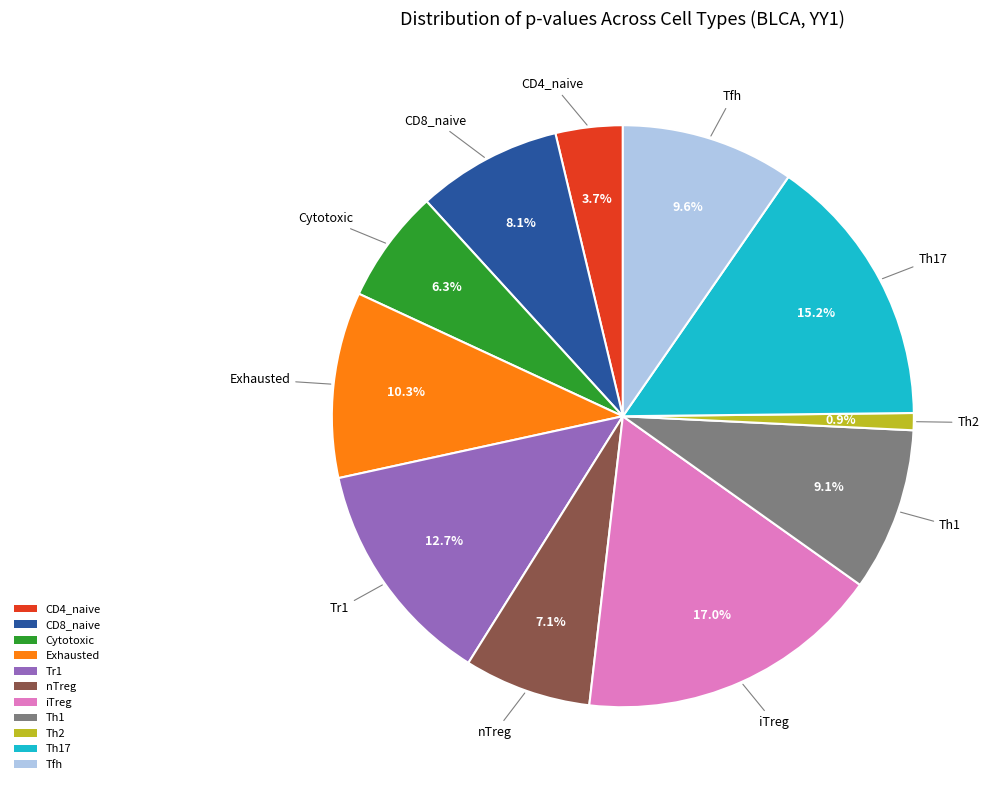

To the nearest percent, what is the average slice percentage?

9%